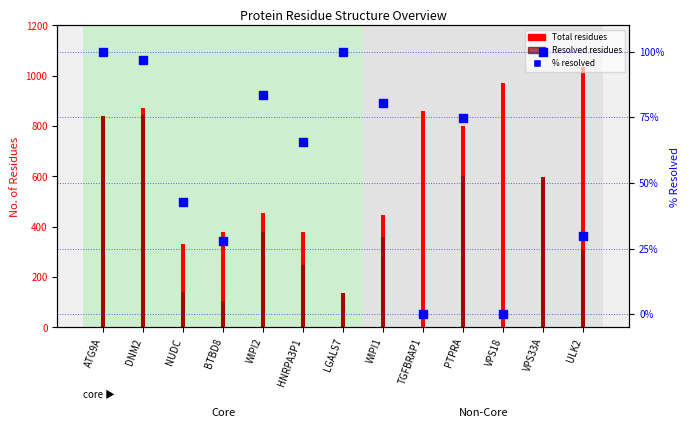

At how many categories does at least one series exceed 988?

1